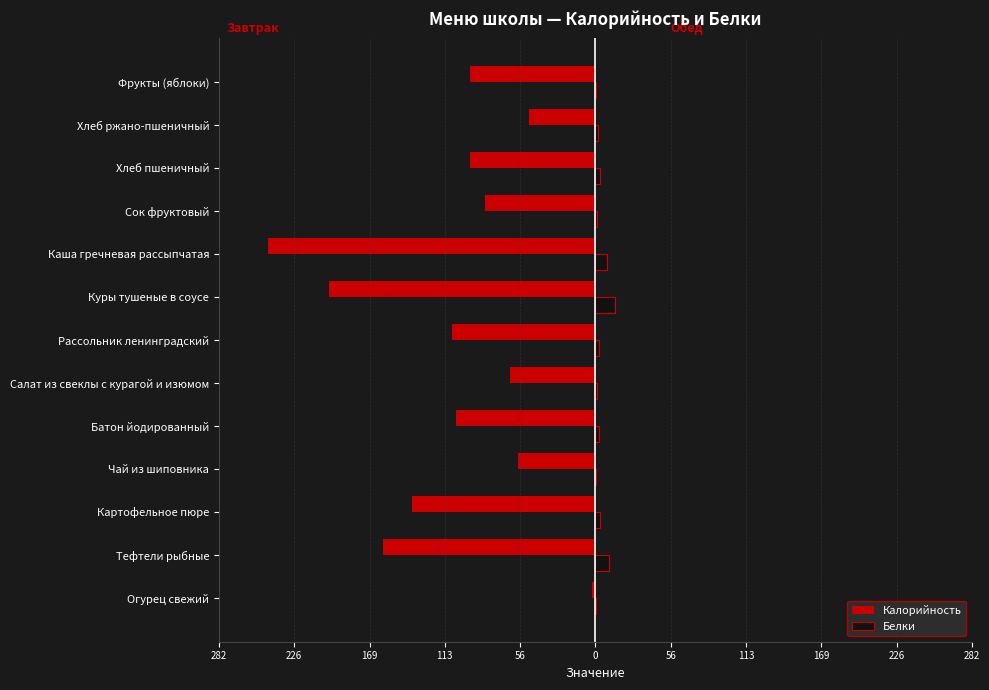

What is the sum of all Белки values?

50.9